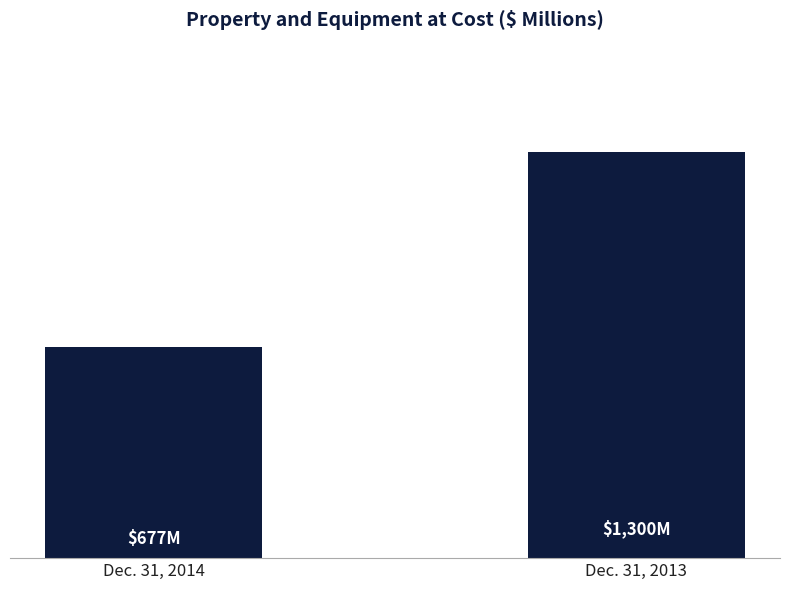

What is the difference between the maximum and minimum values?

623